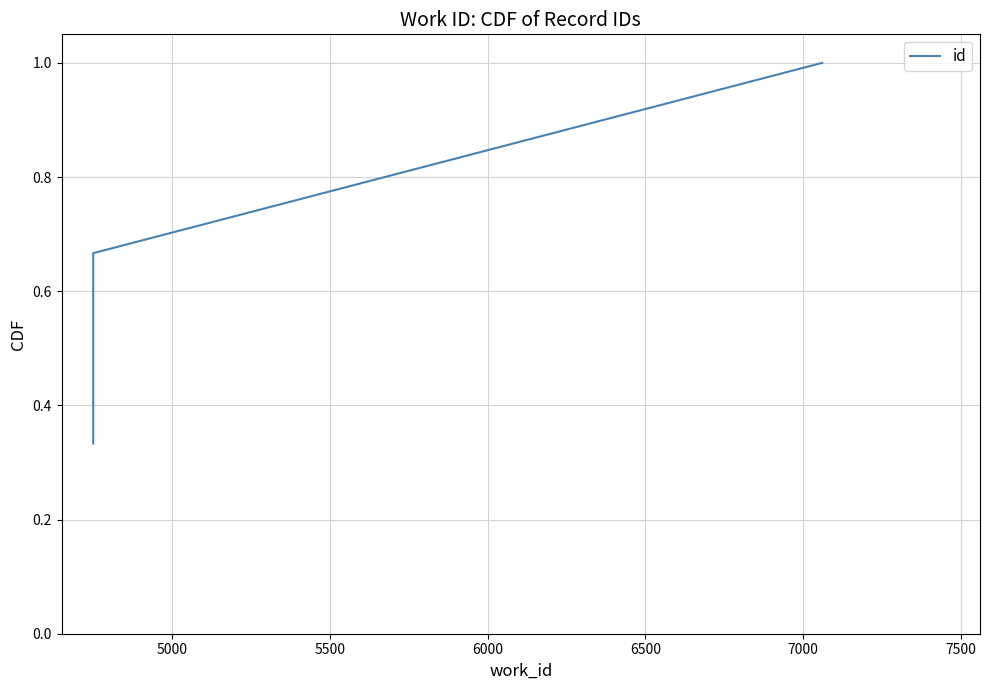

True or false: the data shows 0.1 at 4500.

False